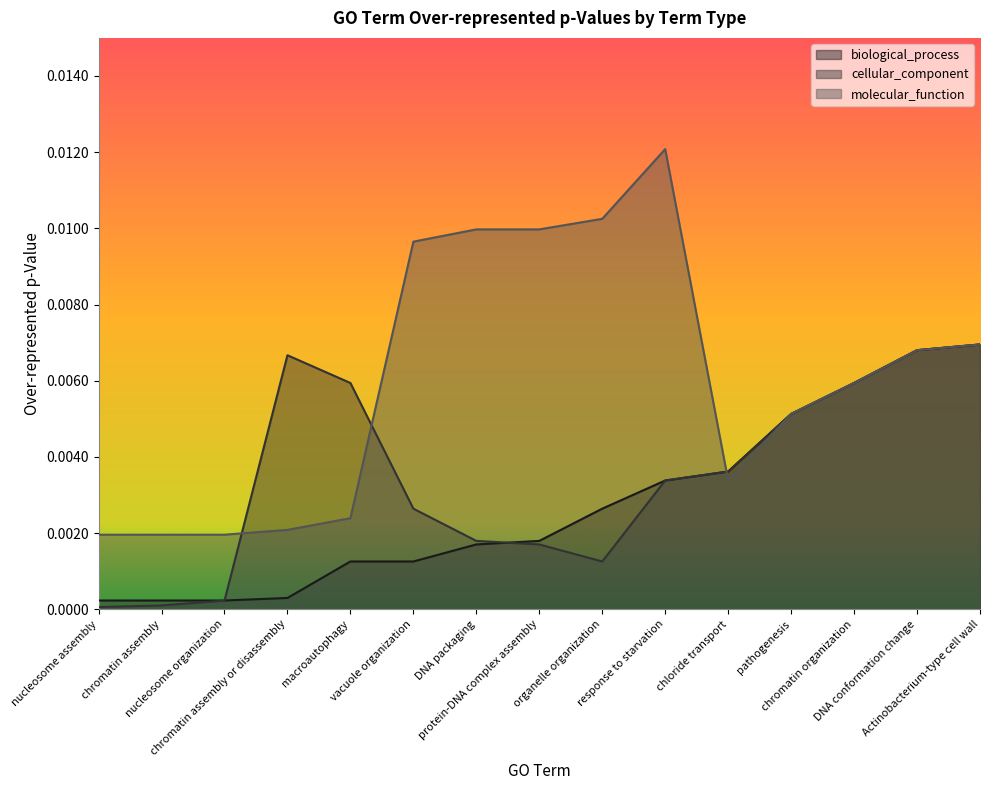

Count the number of data series in this chart.

3